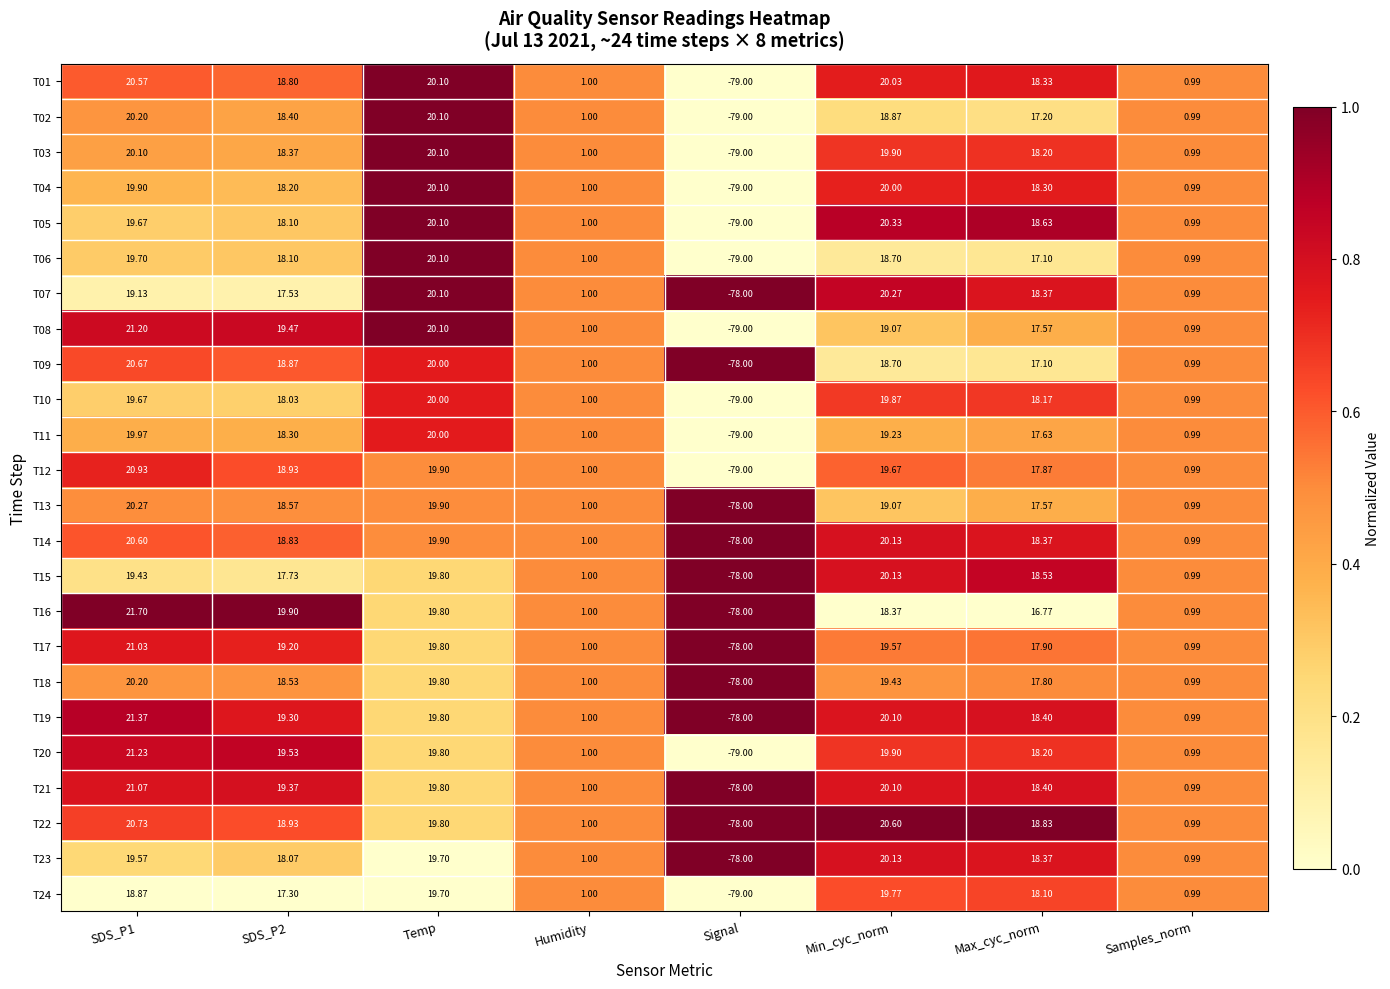

Is the value of T22 at Temp greater than the value of T13 at Temp?

No